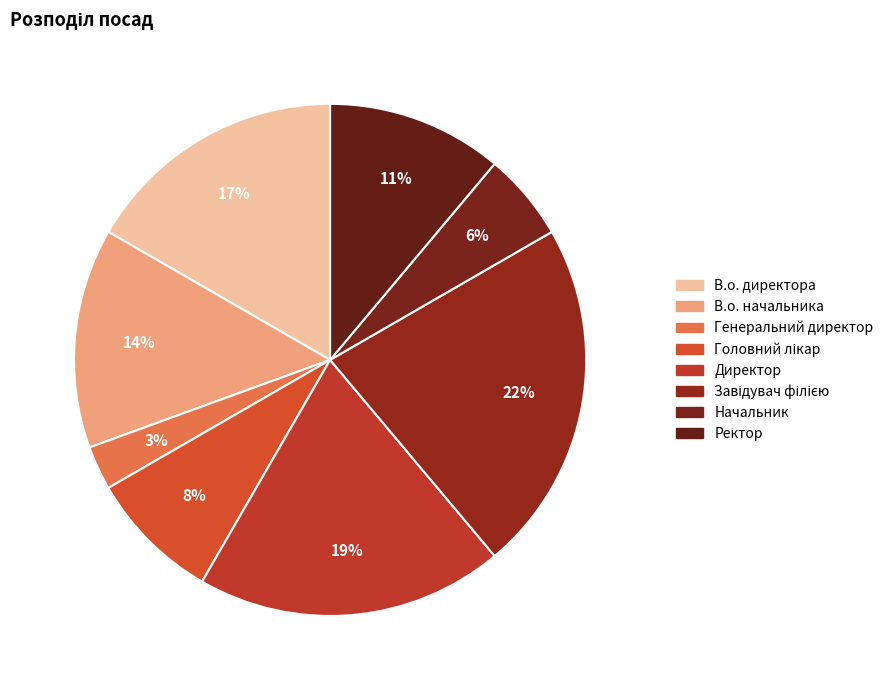

True or false: Директор accounts for 19% of the total.

True